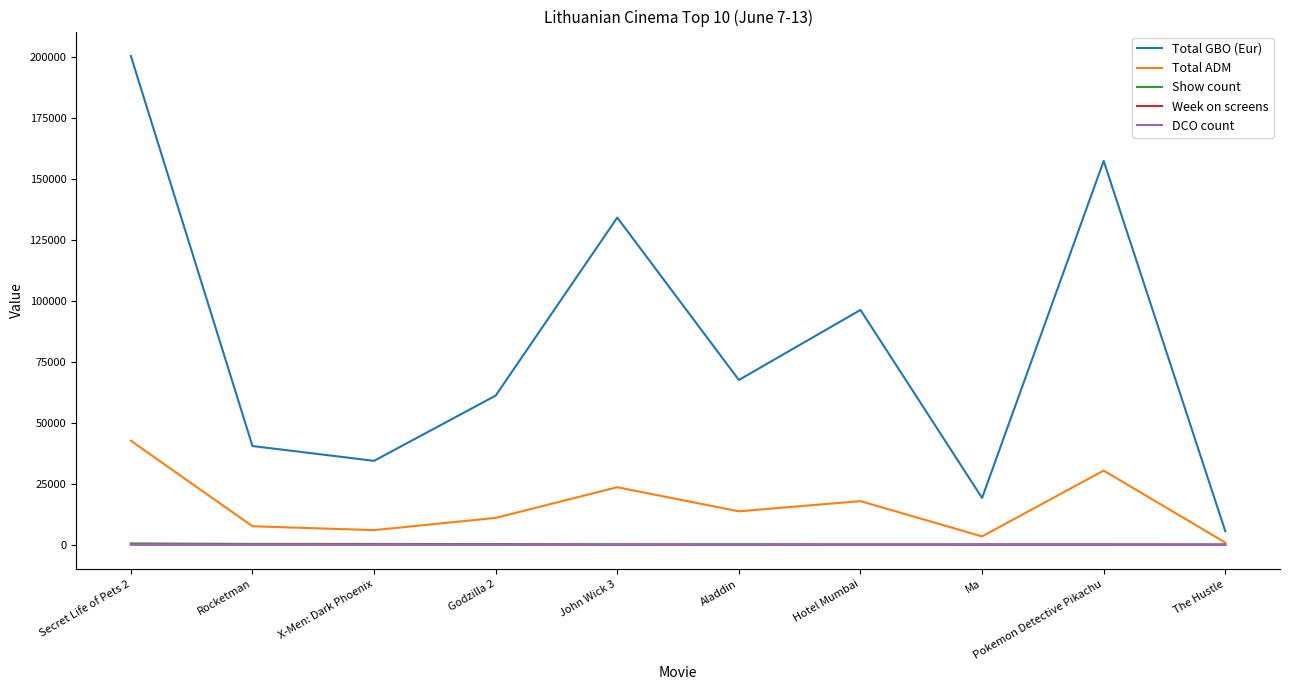

What is the maximum value shown in the chart?

200516.0